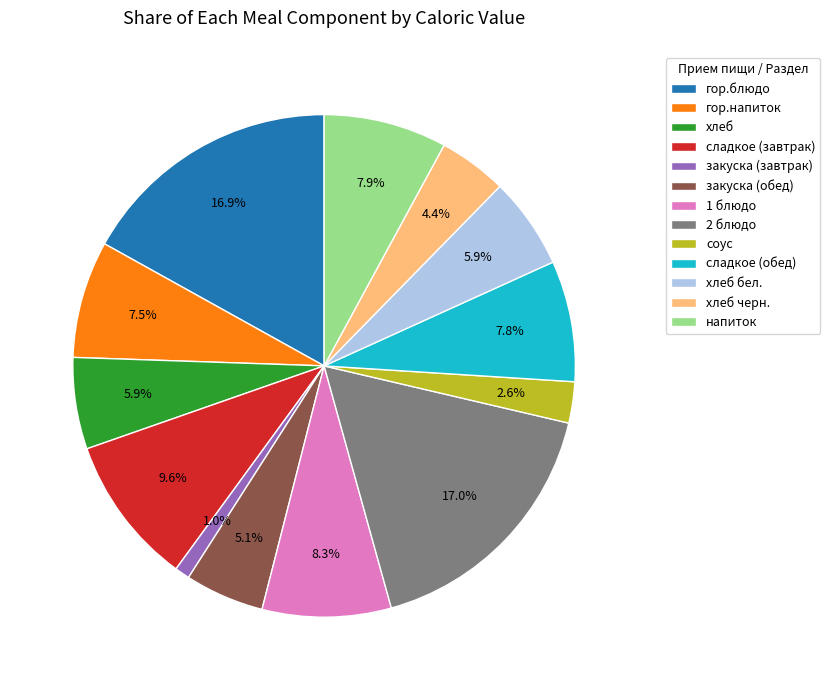

To the nearest percent, what is the difference between the largest and smallest slice percentages?

16%